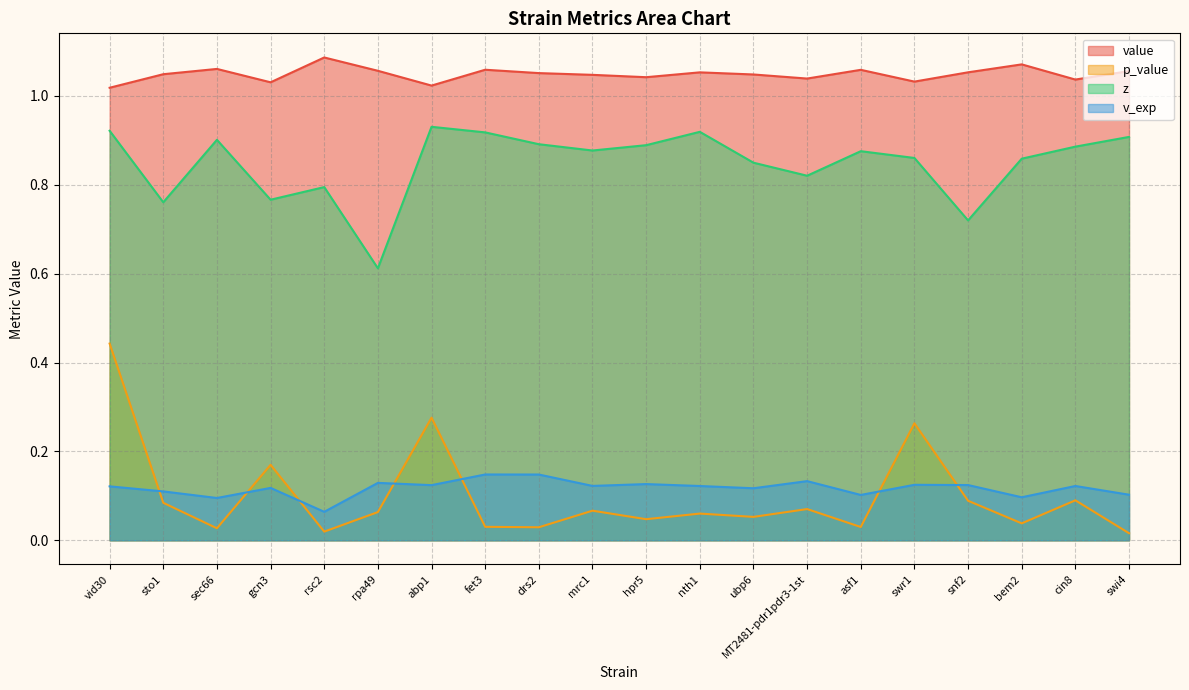

What is the label of the 15th point from the right?

rpa49